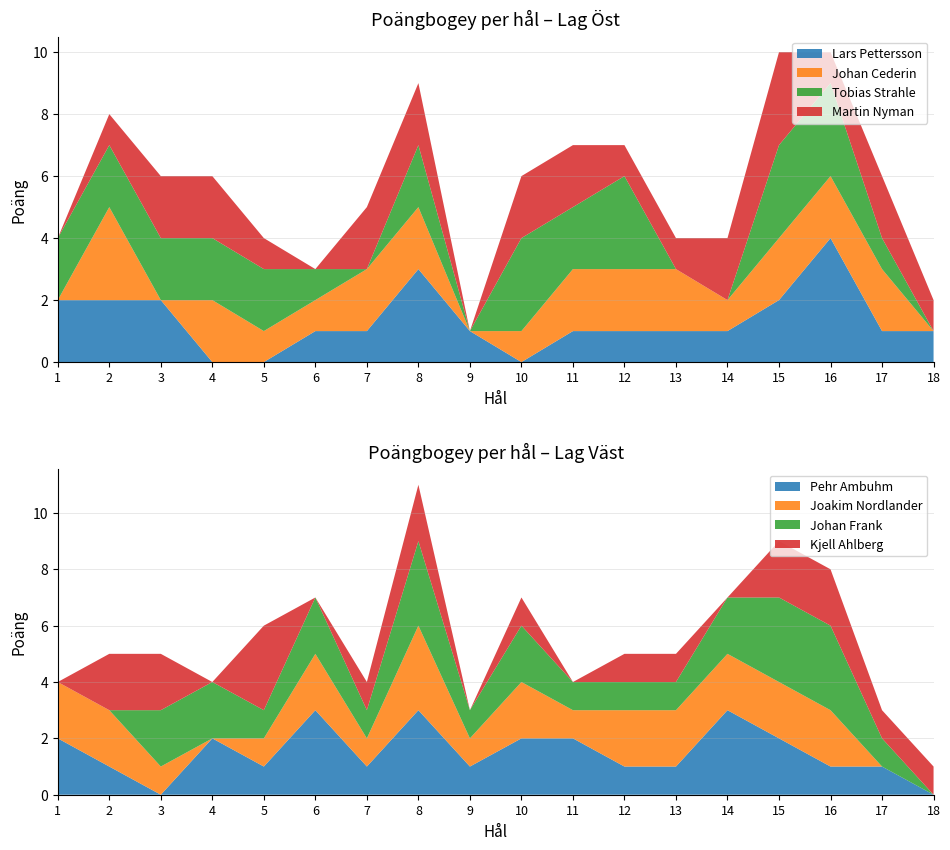

Reading right to left, transcribe all the data shown in this chart.

Lars Pettersson: 1	1	4	2	1	1	1	1	0	1	3	1	1	0	0	2	2	2
Johan Cederin: 0	2	2	2	1	2	2	2	1	0	2	2	1	1	2	0	3	0
Tobias Strahle: 0	1	3	3	0	0	3	2	3	0	2	0	1	2	2	2	2	2
Martin Nyman: 1	2	1	3	2	1	1	2	2	0	2	2	0	1	2	2	1	0